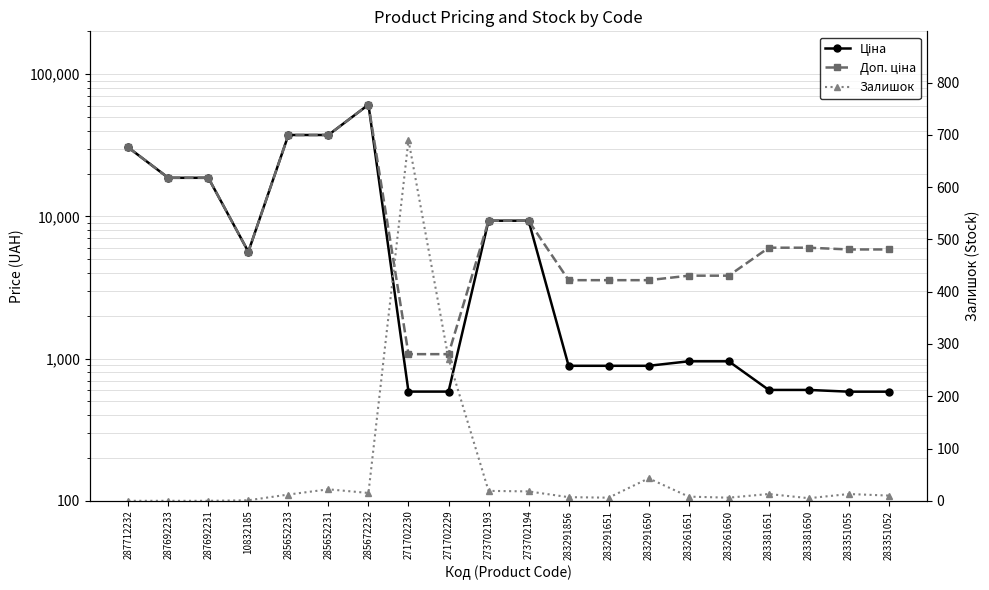

Read the Ціна value at 283351055.

585.3